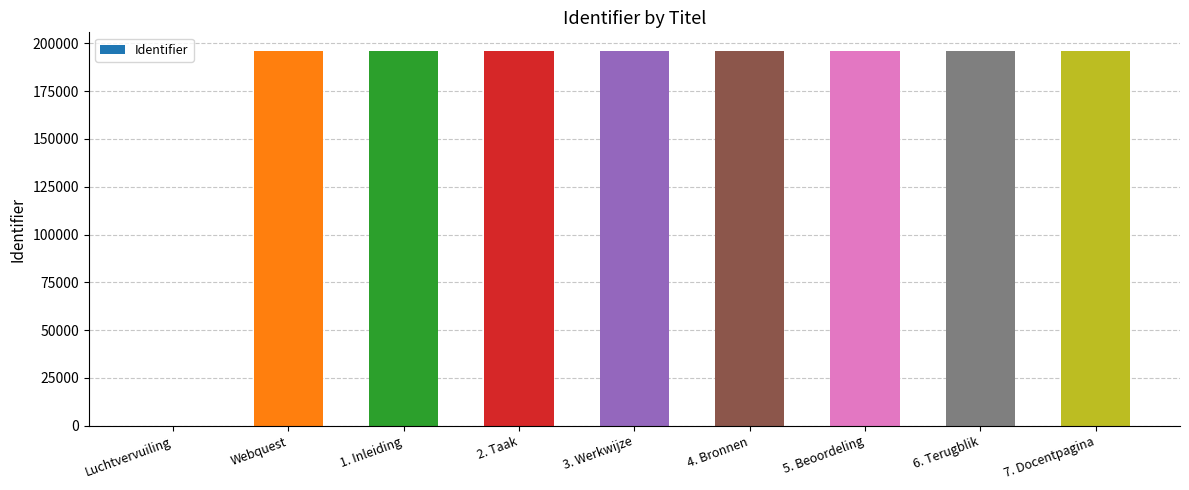

Are the bars horizontal?

No